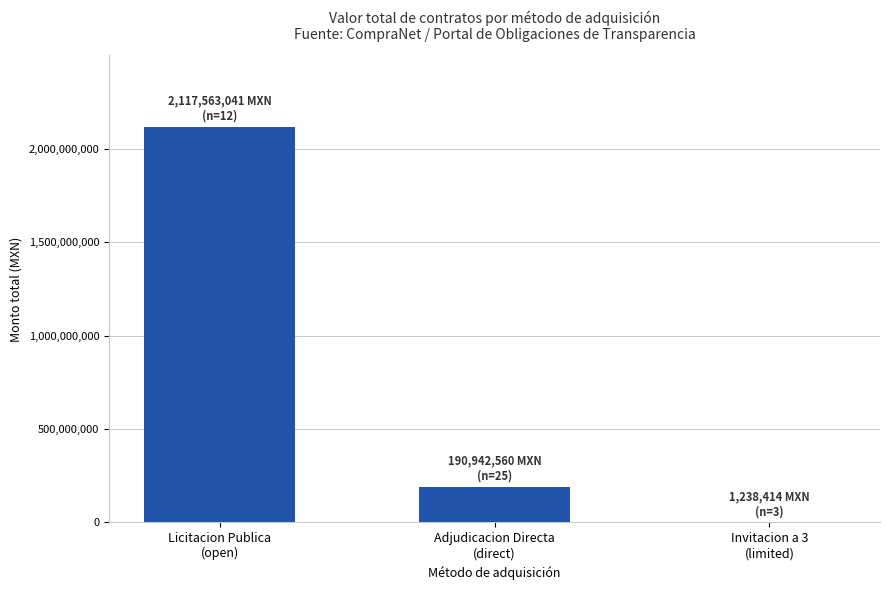

Where is the data nearest to the value 1059400727?

Adjudicacion Directa
(direct)